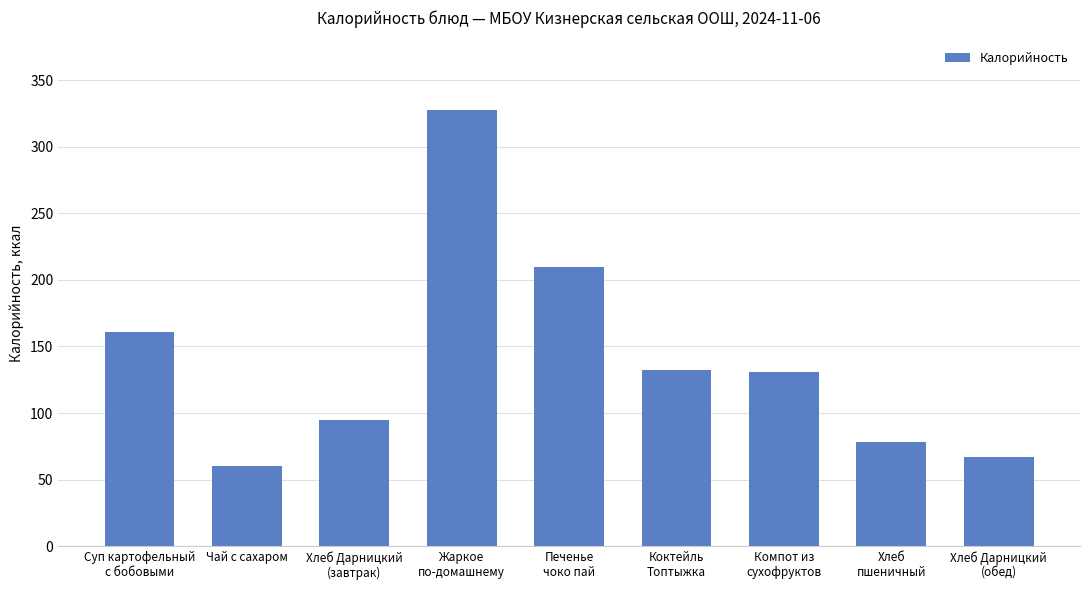

Which category has the lowest value across all series?

Чай с сахаром